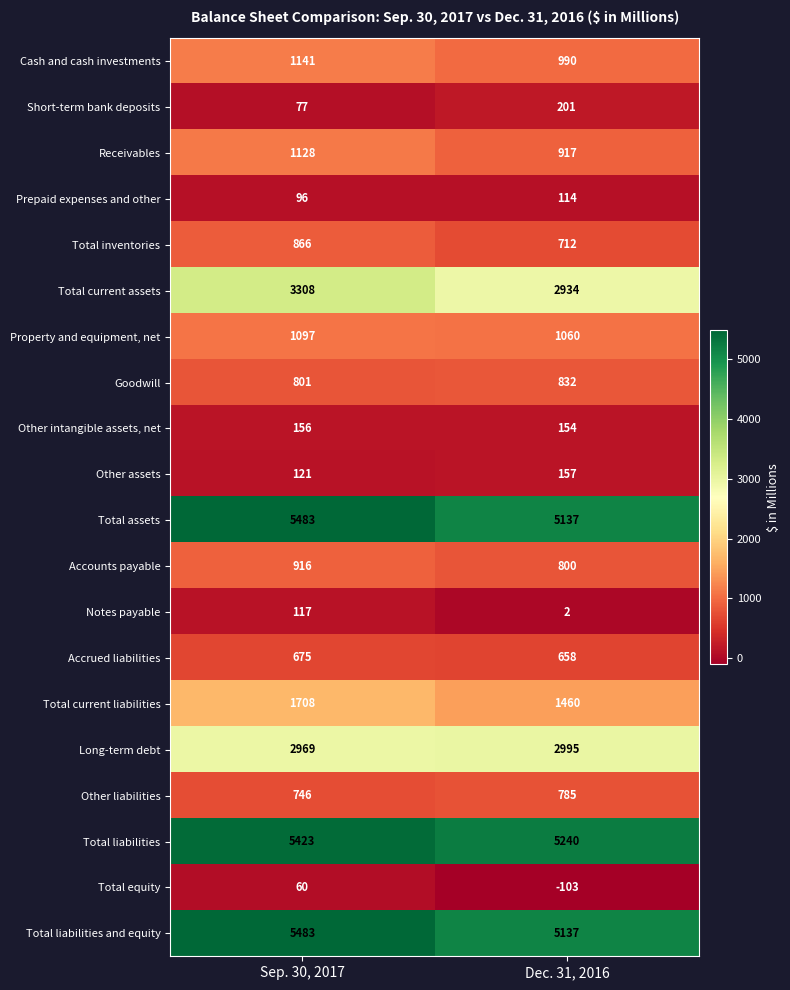

At how many categories does at least one series exceed 3343?

2